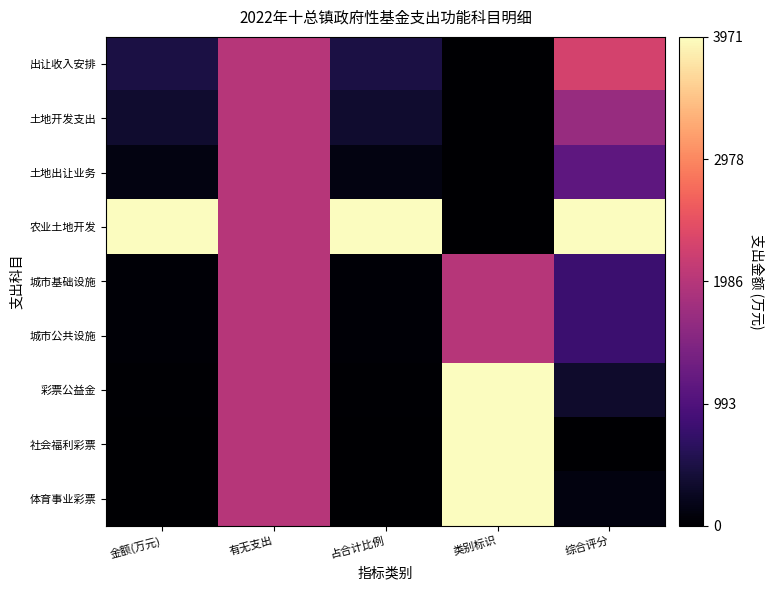

Reading right to left, list all the values displayed in this chart.

出让收入安排: 综合评分=0.6	类别标识=0.0	占合计比例=0.1	有无支出=0.5	金额(万元)=0.1
土地开发支出: 综合评分=0.4	类别标识=0.0	占合计比例=0.1	有无支出=0.5	金额(万元)=0.1
土地出让业务: 综合评分=0.3	类别标识=0.0	占合计比例=0.0	有无支出=0.5	金额(万元)=0.0
农业土地开发: 综合评分=1.0	类别标识=0.0	占合计比例=1.0	有无支出=0.5	金额(万元)=1.0
城市基础设施: 综合评分=0.2	类别标识=0.5	占合计比例=0.0	有无支出=0.5	金额(万元)=0.0
城市公共设施: 综合评分=0.2	类别标识=0.5	占合计比例=0.0	有无支出=0.5	金额(万元)=0.0
彩票公益金: 综合评分=0.1	类别标识=1.0	占合计比例=0.0	有无支出=0.5	金额(万元)=0.0
社会福利彩票: 综合评分=0.0	类别标识=1.0	占合计比例=0.0	有无支出=0.5	金额(万元)=0.0
体育事业彩票: 综合评分=0.0	类别标识=1.0	占合计比例=0.0	有无支出=0.5	金额(万元)=0.0